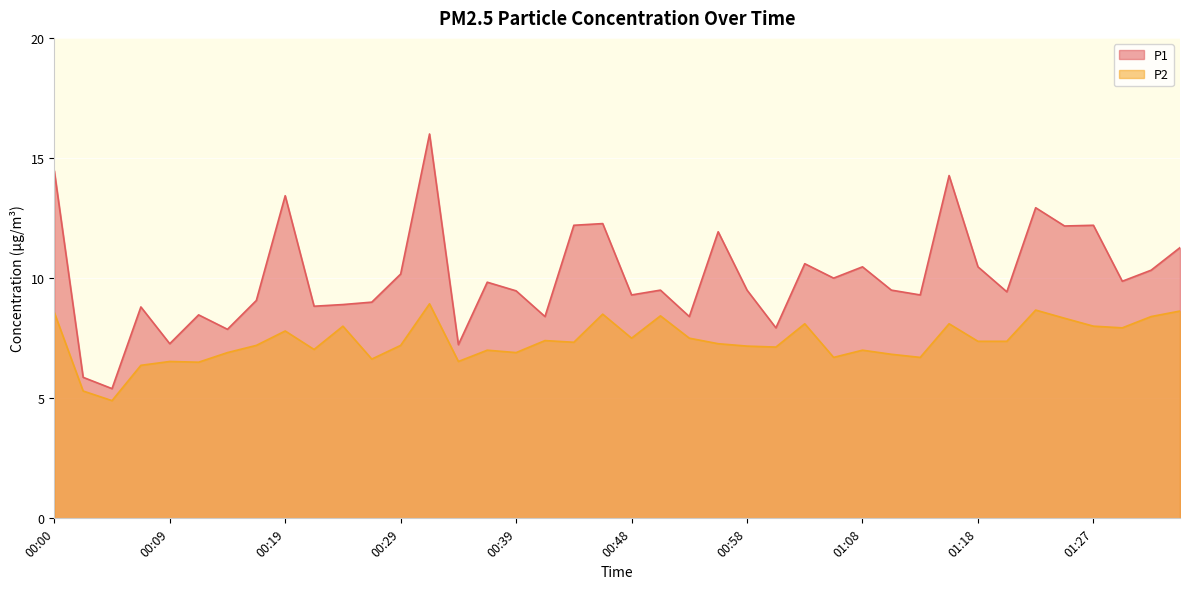

Which series has the largest total across all categories?

P1